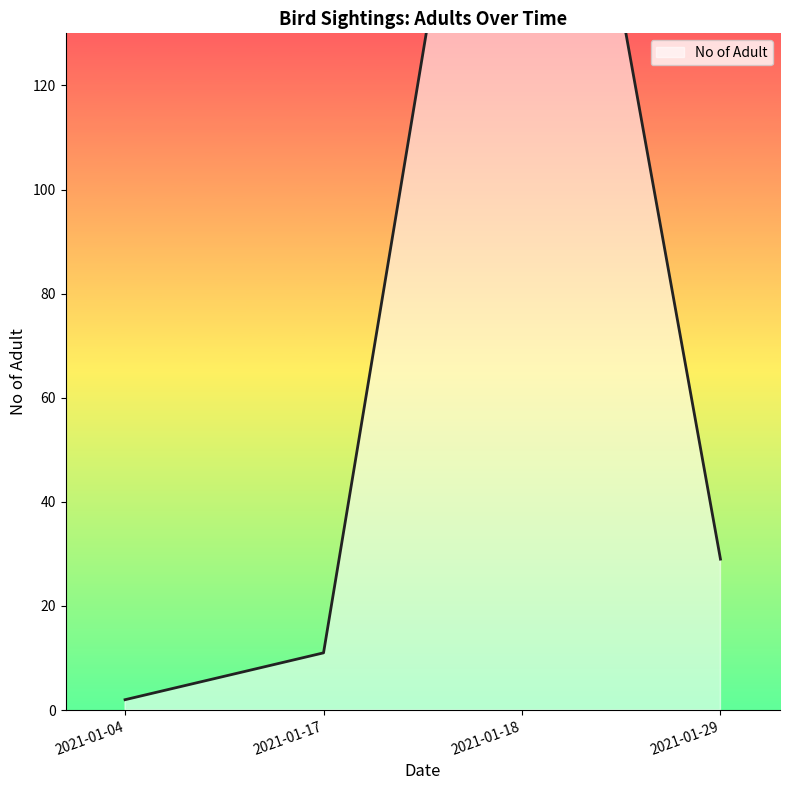

Where does the data first go above 3?

2021-01-17